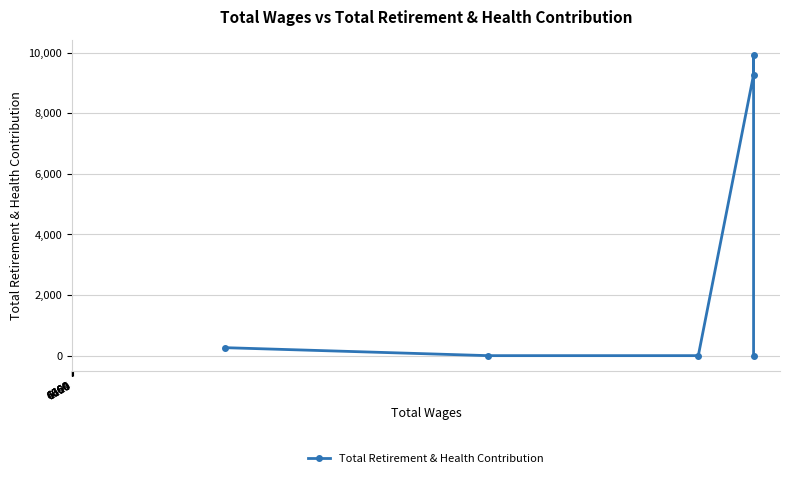

How many points are higher than both their immediate neighbors (excluding endpoints)?

1